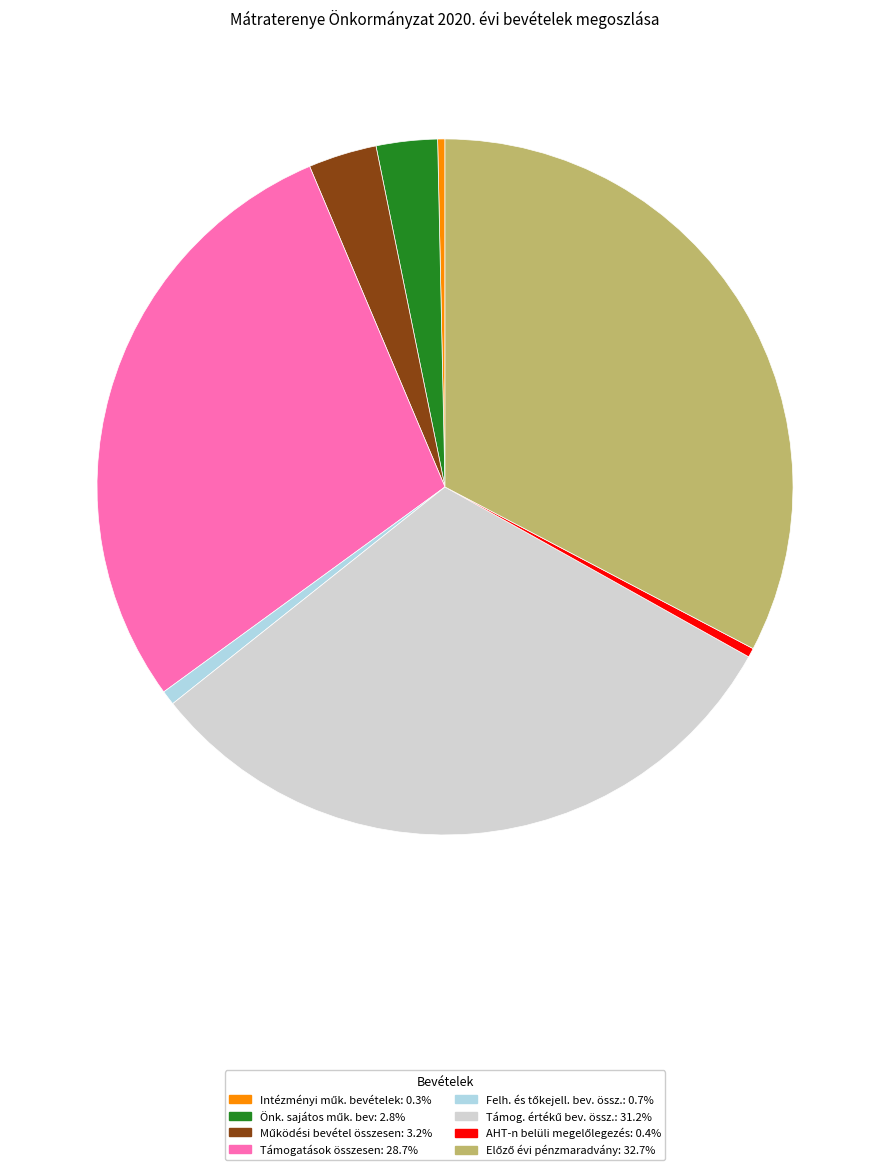

Does any single category account for the majority?

No